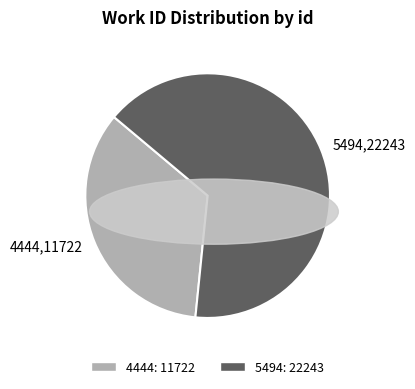

The 4444 slice represents 48% of the pie. True or false?

False